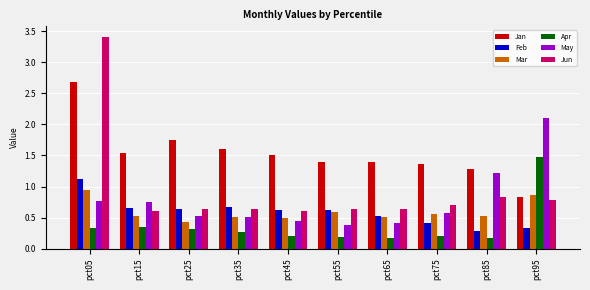

Count the Mar values in the range 0 to 1.

10